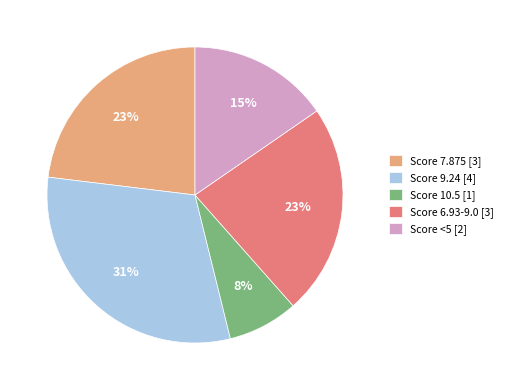

To the nearest percent, what is the average slice percentage?

20%